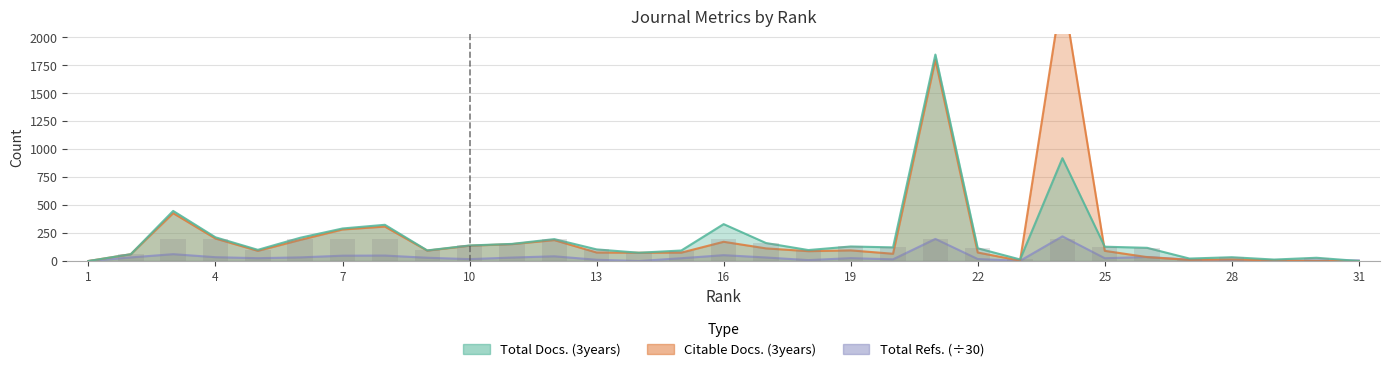

Are the bars grouped side by side (vs. stacked)?

No